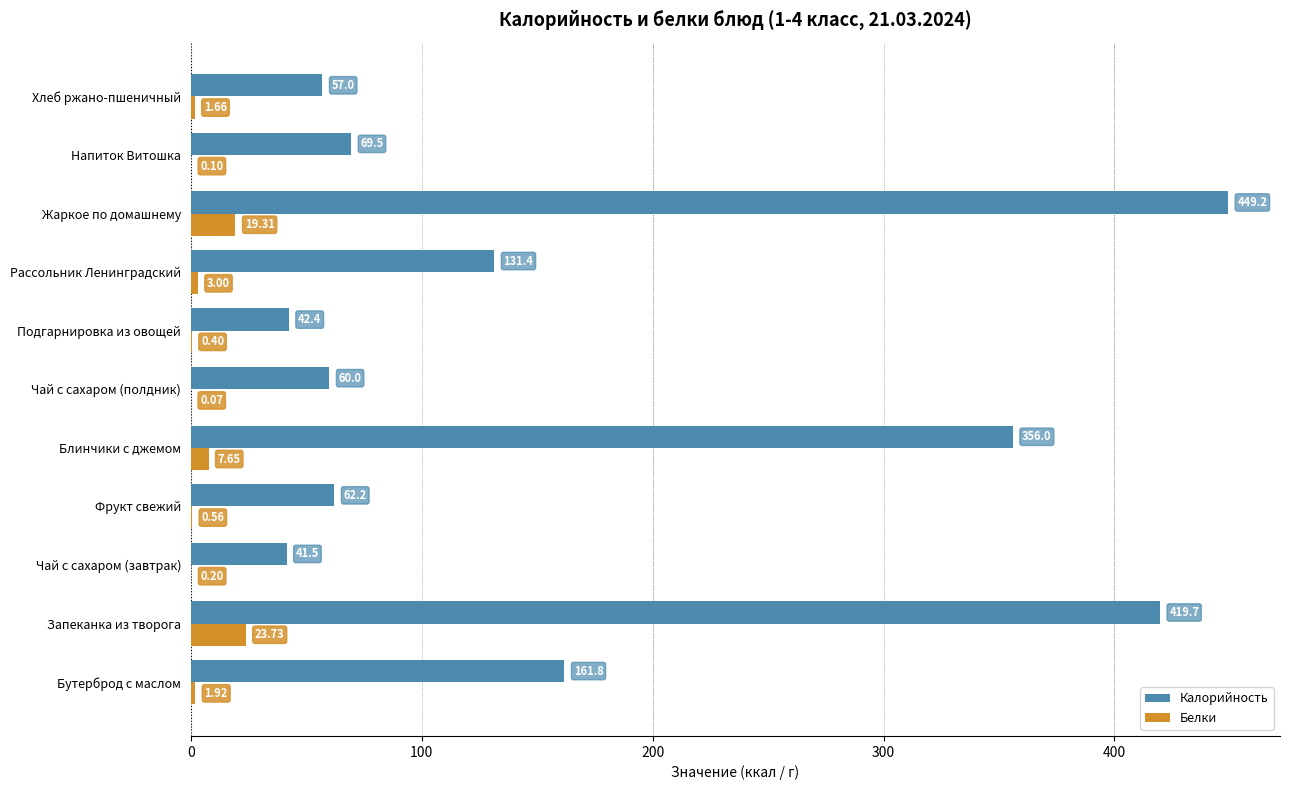

Is the value of Белки at Бутерброд с маслом greater than the value of Калорийность at Фрукт свежий?

No